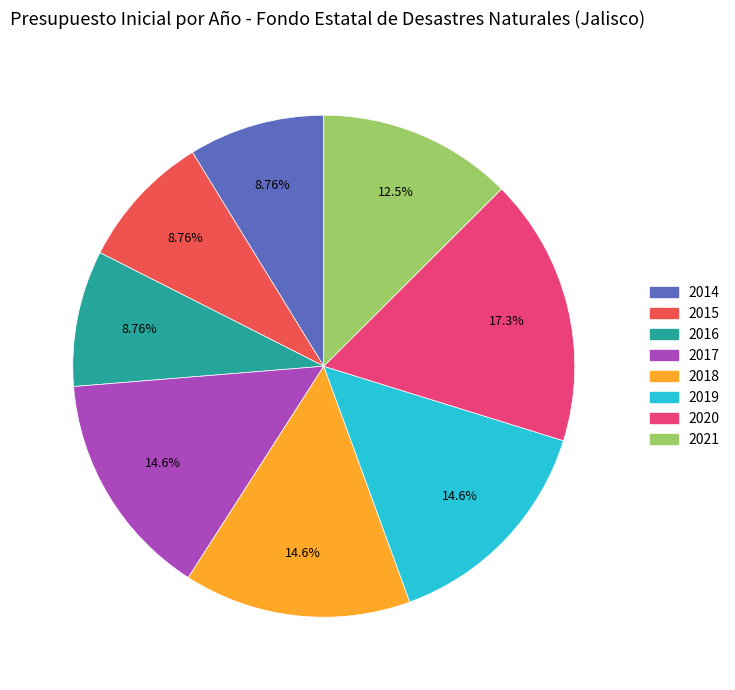

To the nearest percent, what portion does 2019 represent?

15%